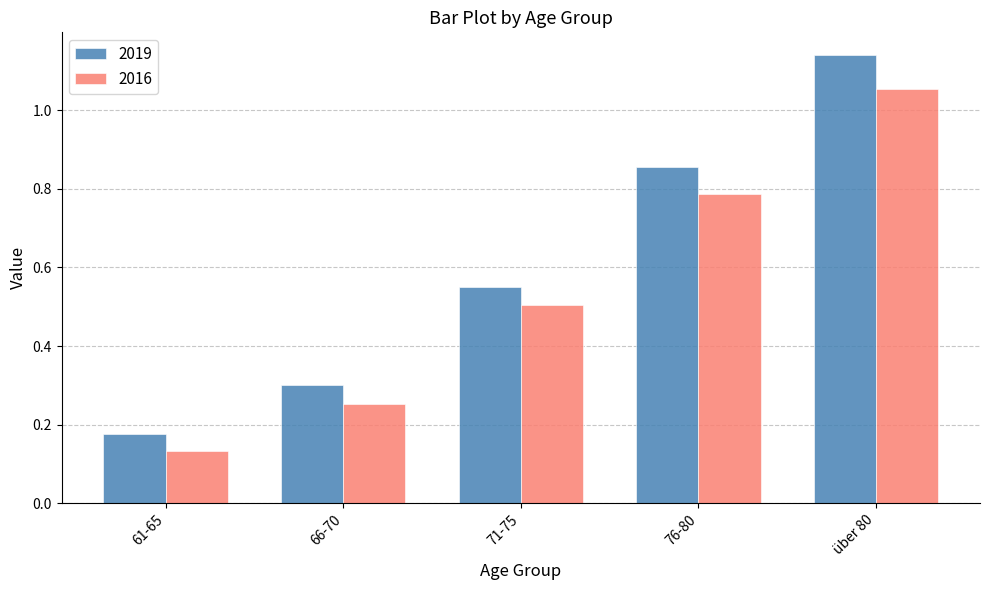

Which category has the lowest value across all series?

61-65